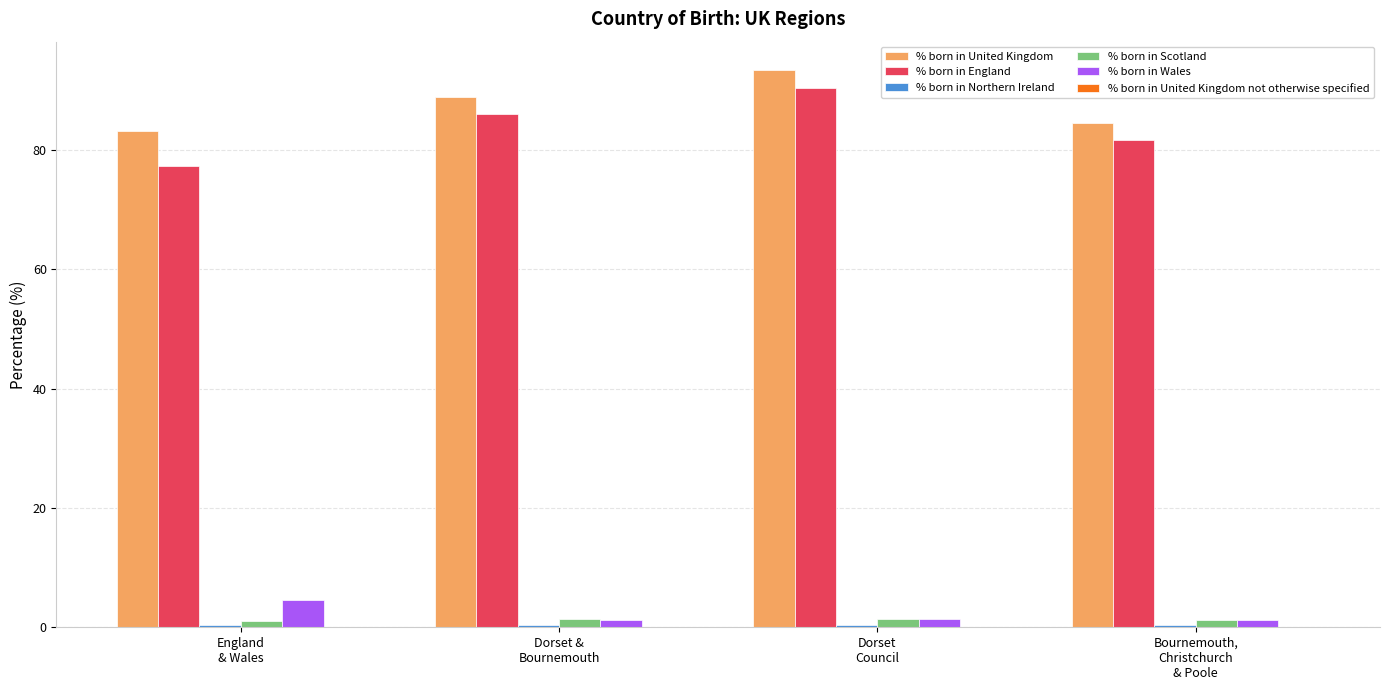

What is the highest value of the % born in England series?

90.4